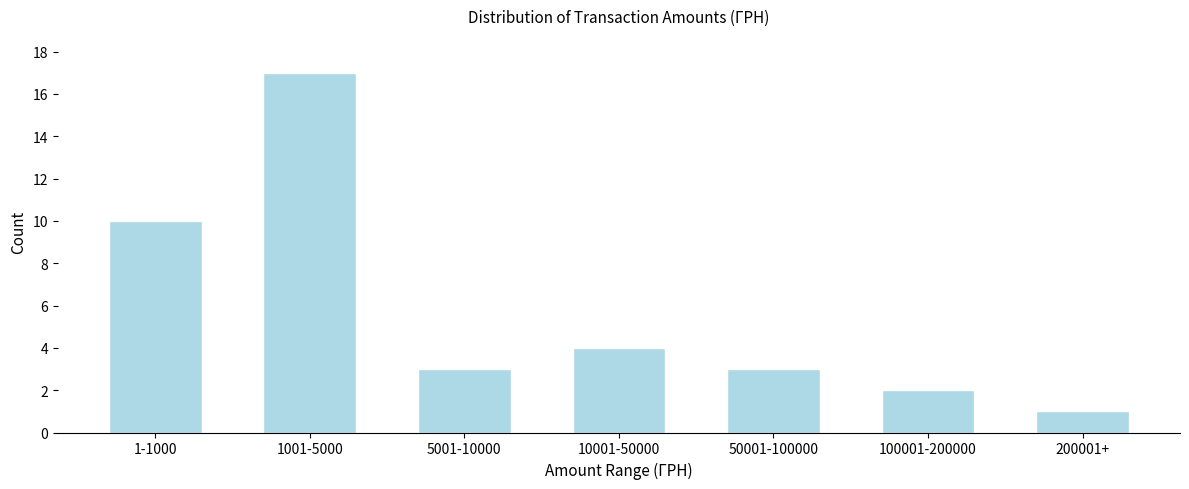

Reading right to left, list all the values displayed in this chart.

200001+=1	100001-200000=2	50001-100000=3	10001-50000=4	5001-10000=3	1001-5000=17	1-1000=10